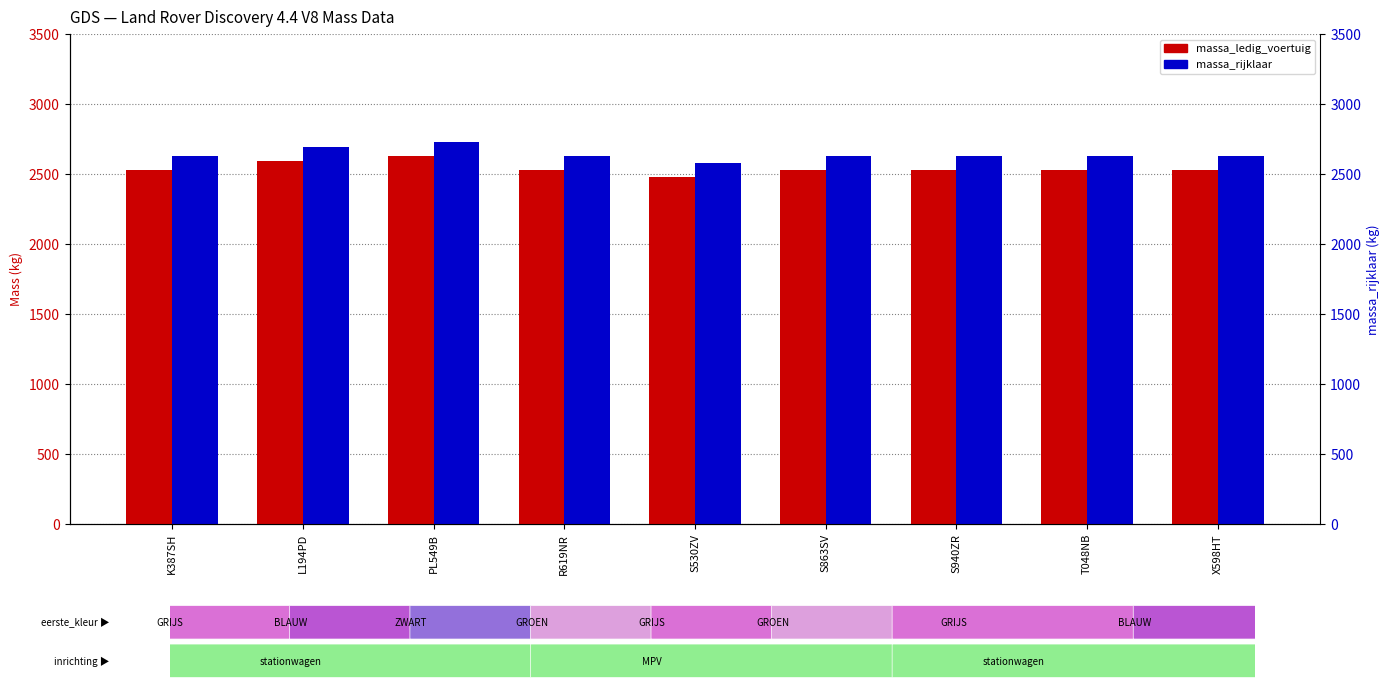

What is the difference between the massa_rijklaar values at T048NB and L194PD?

67